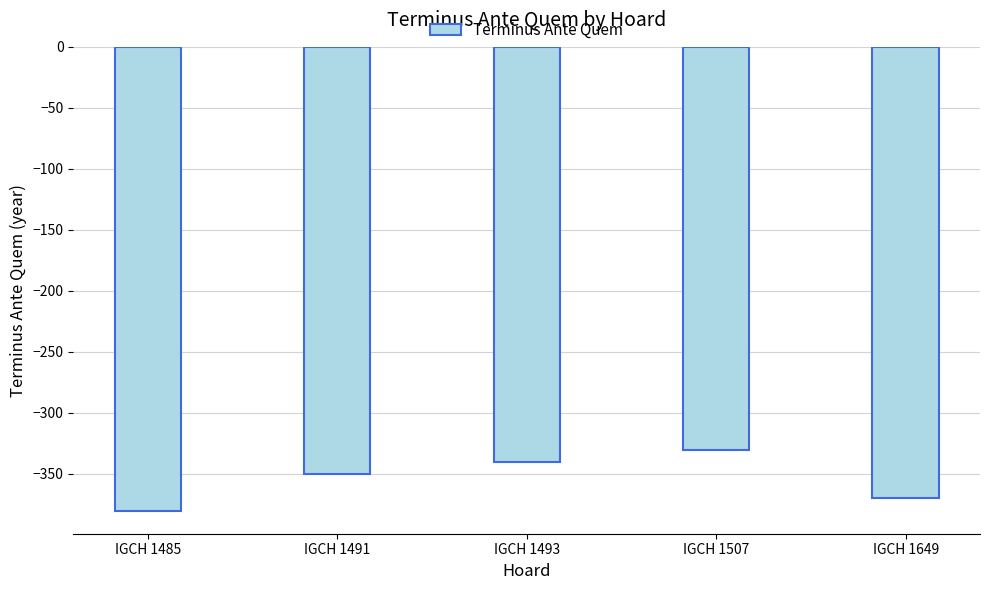

Reading right to left, list all the values displayed in this chart.

-370	-330	-340	-350	-380